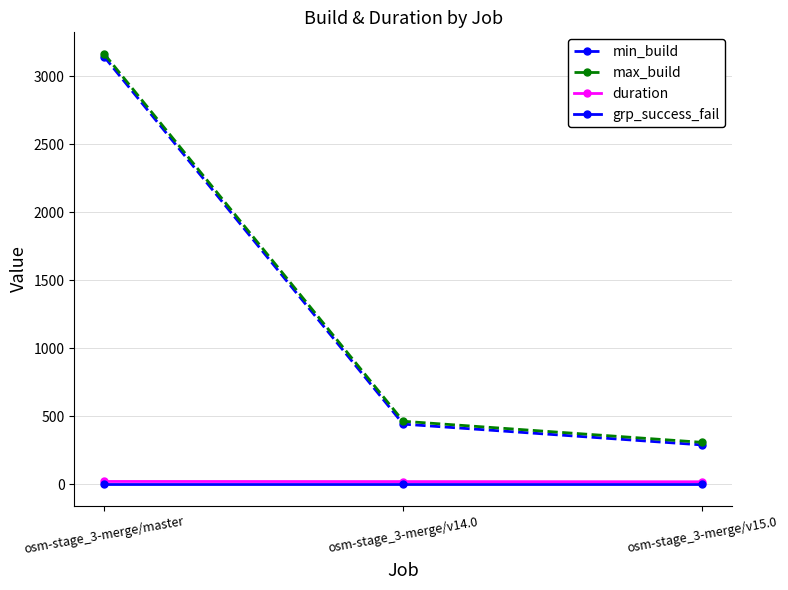

True or false: max_build has a value of 309.0 at osm-stage_3-merge/v15.0.

True